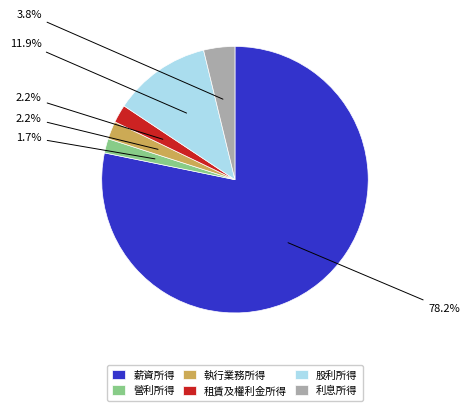

Count the number of slices in the pie.

6